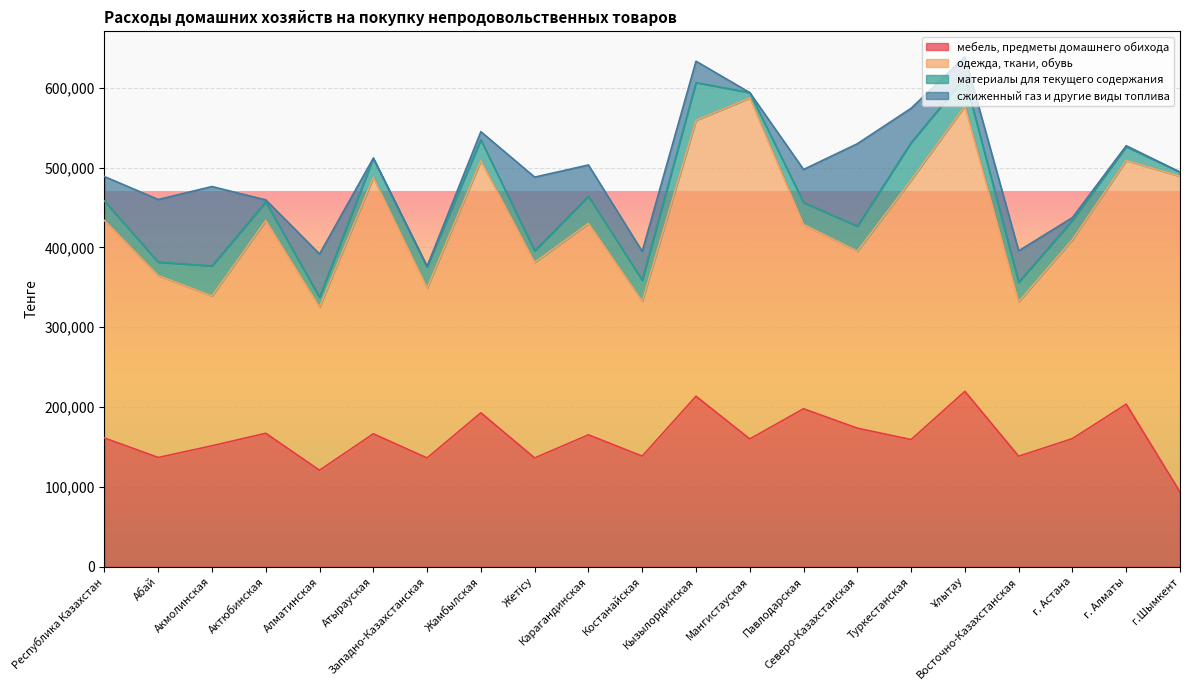

What is the difference between the сжиженный газ и другие виды топлива values at Атырауская and Костанайская?

35856